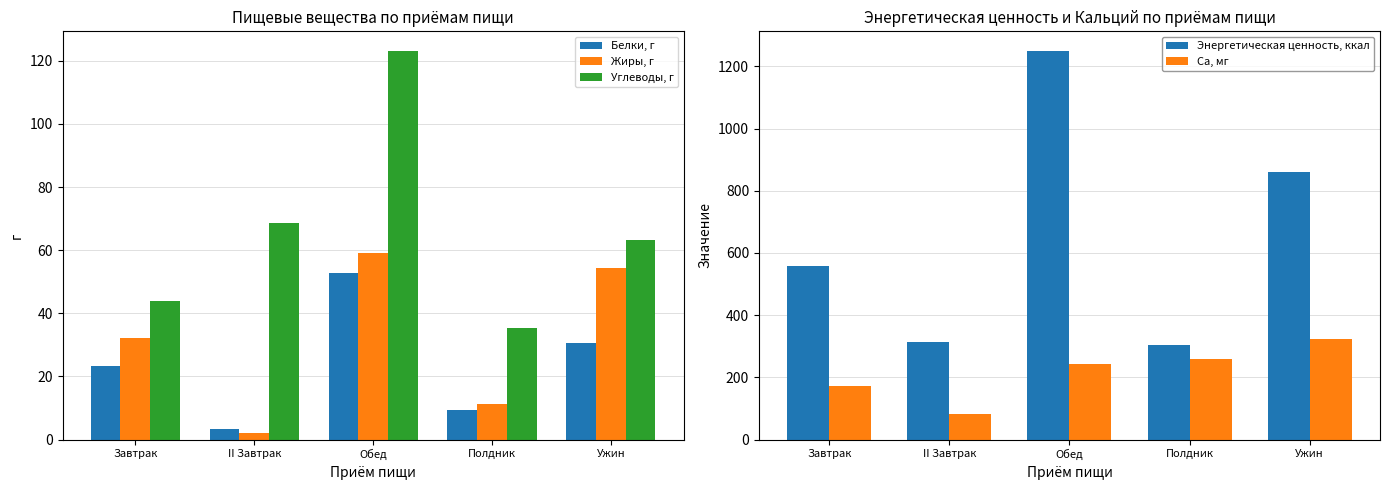

What is the spread (max minus min) of values at Завтрак?

533.3